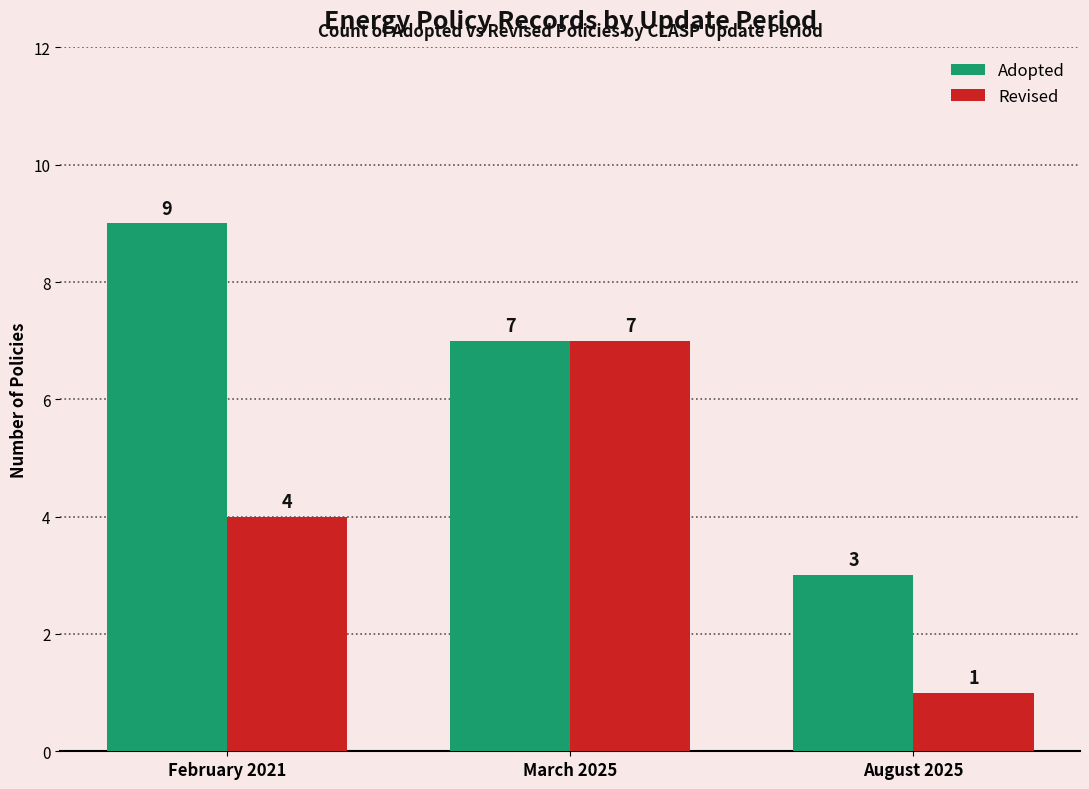

How many bars are there in total?

6